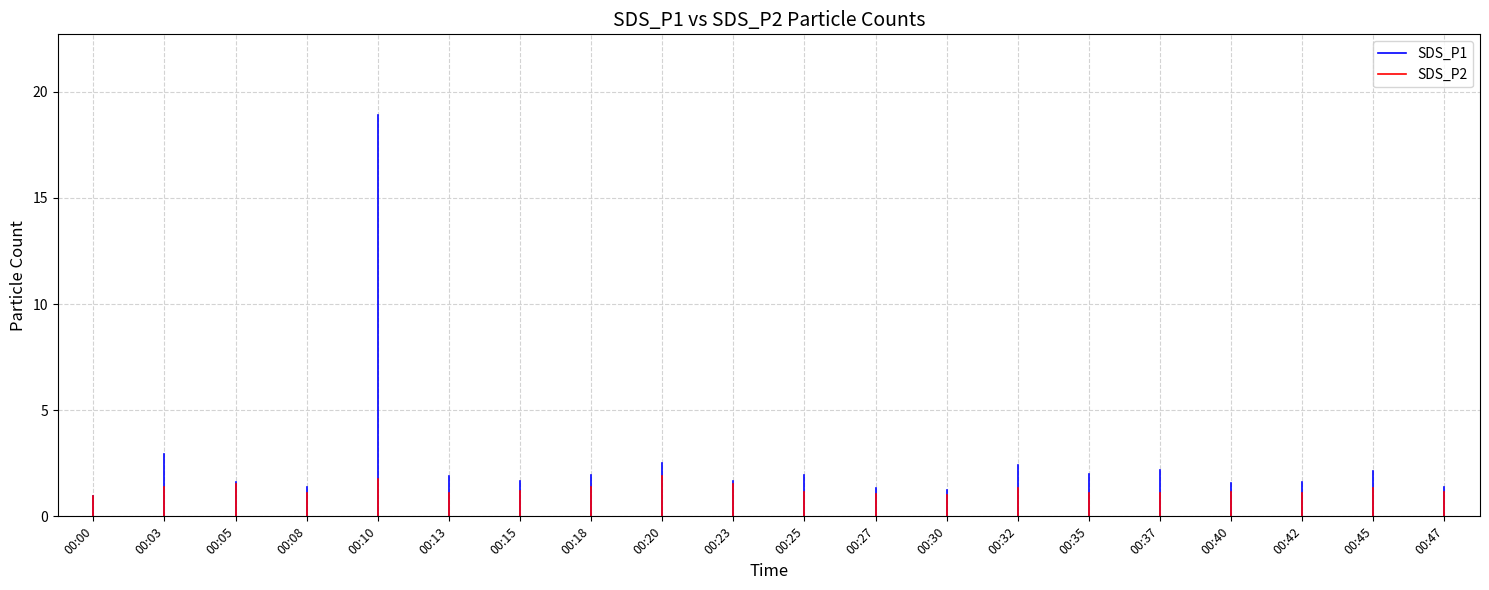

Which has a higher value, 00:00 or 00:00?

00:00